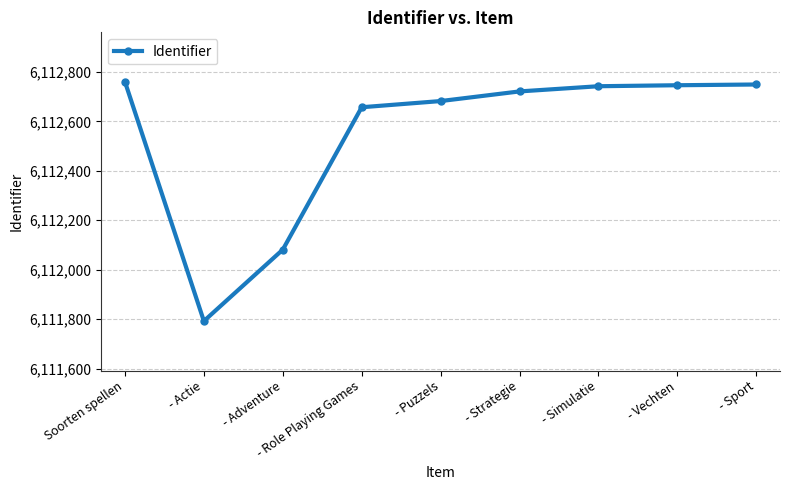

Approximately how many times larger is the value at - Simulatie compared to - Adventure?

1.0